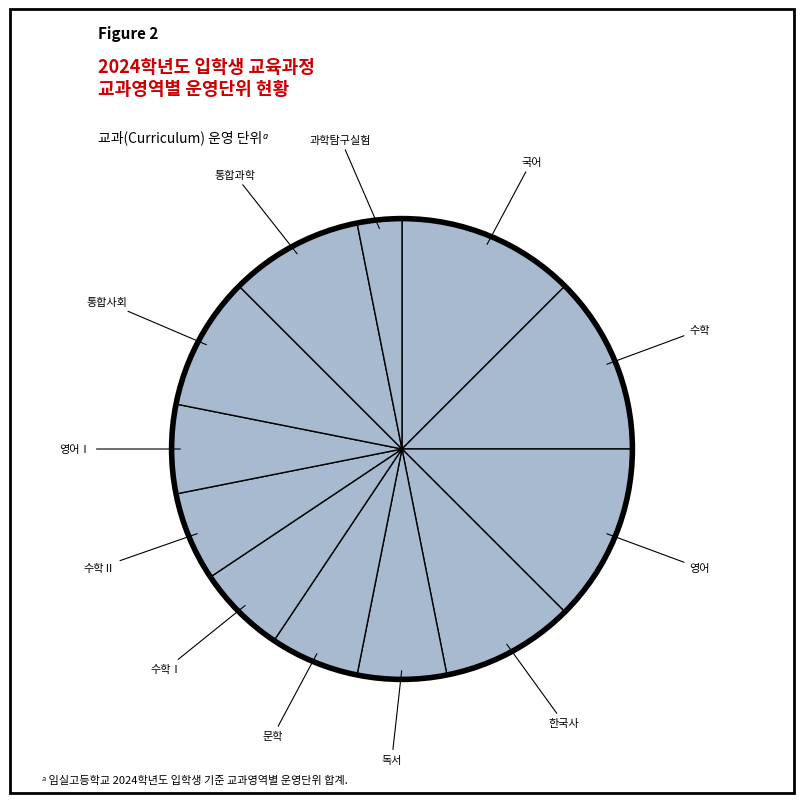

Which category has the biggest portion of the pie?

국어